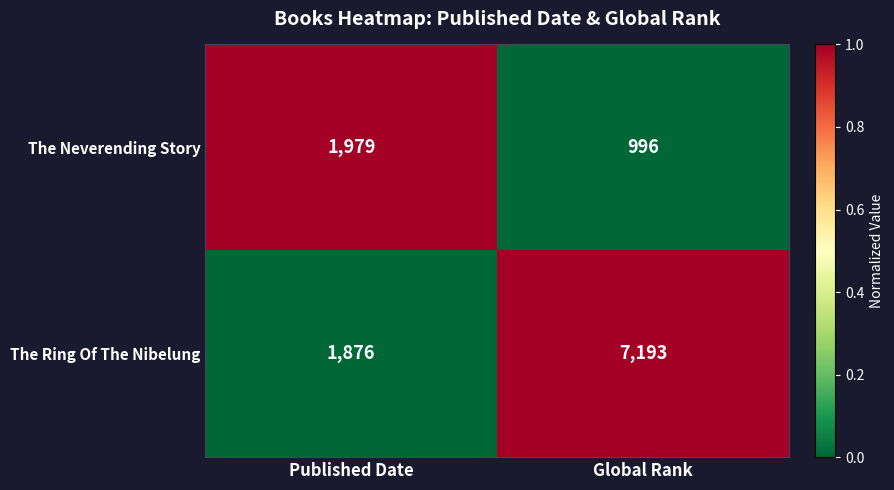

Reading left to right, list all the values displayed in this chart.

The Neverending Story: 1979	996
The Ring Of The Nibelung: 1876	7193